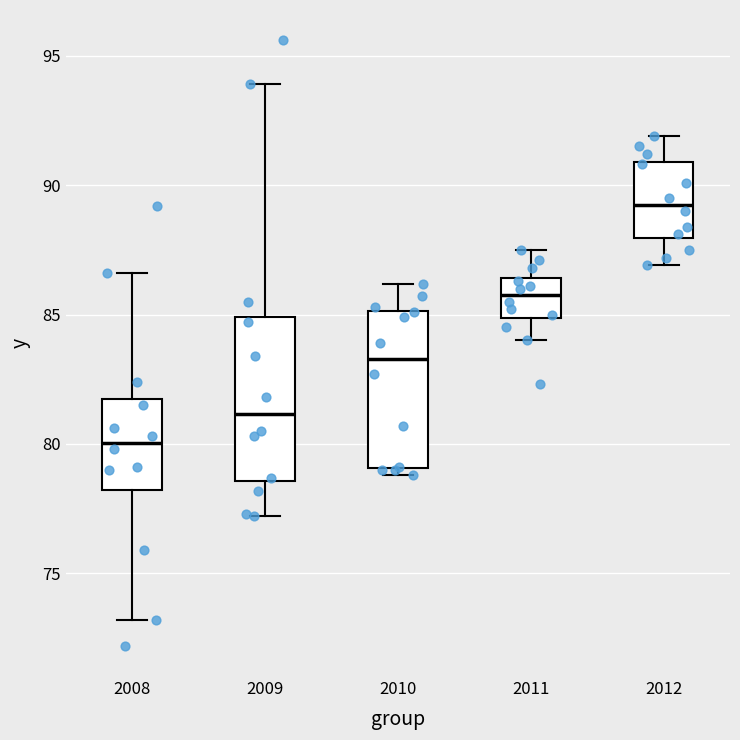

Reading left to right, read every box against the y-axis: the position of its median line, the range the box covers, and the ends of its whiskers. The values are not printed on the chart, so give them approximately, as read against the axis.

2008: median 80.0, box 78.0 to 81.5, whiskers 73.0 to 86.5
2009: median 81.0, box 78.5 to 85.0, whiskers 77.0 to 94.0
2010: median 83.5, box 79.0 to 85.0, whiskers 79.0 (just below the box's lower edge) to 86.0
2011: median 86.0, box 85.0 to 86.5, whiskers 84.0 to 87.5
2012: median 89.5, box 88.0 to 91.0, whiskers 87.0 to 92.0